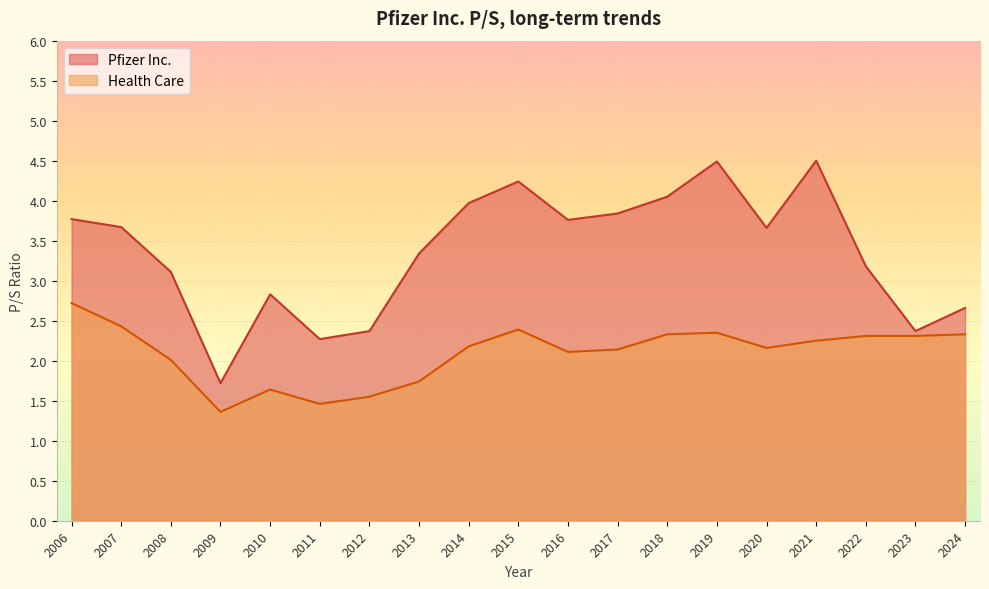

At how many categories does at least one series exceed 4?

4